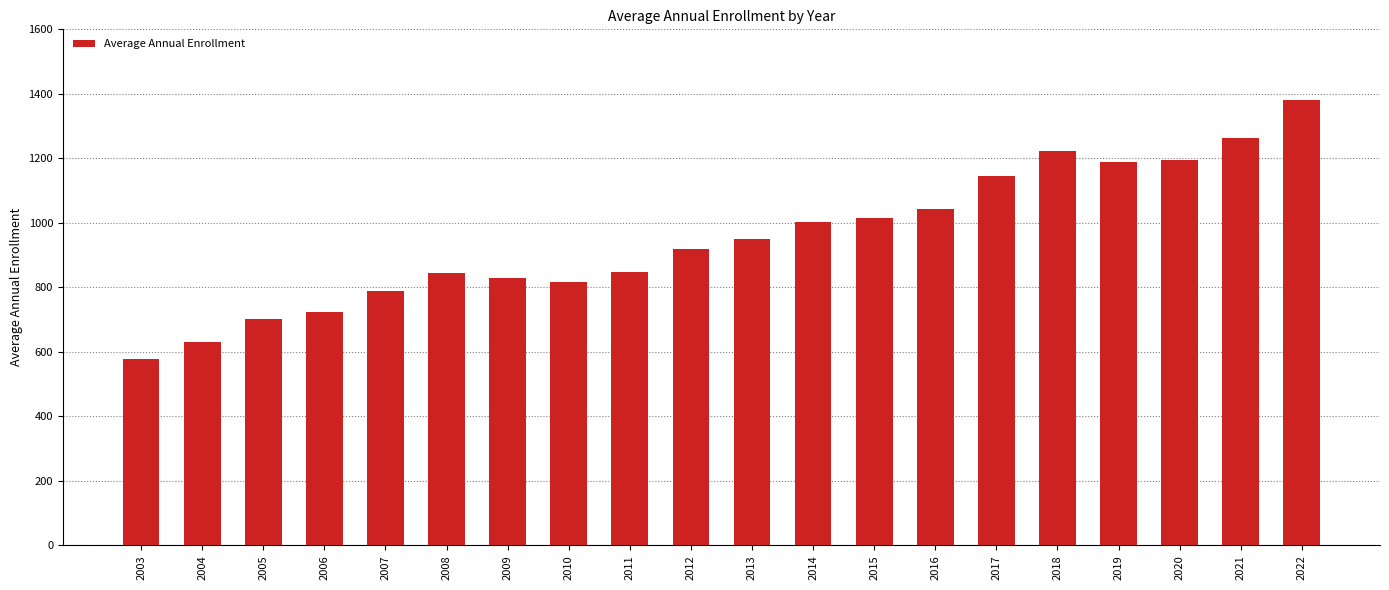

What is the approximate value at 2006?

722.5